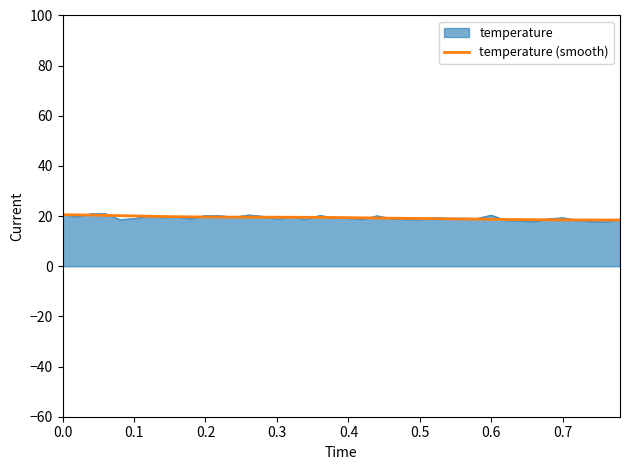

Which series has the widest spread of values?

temperature